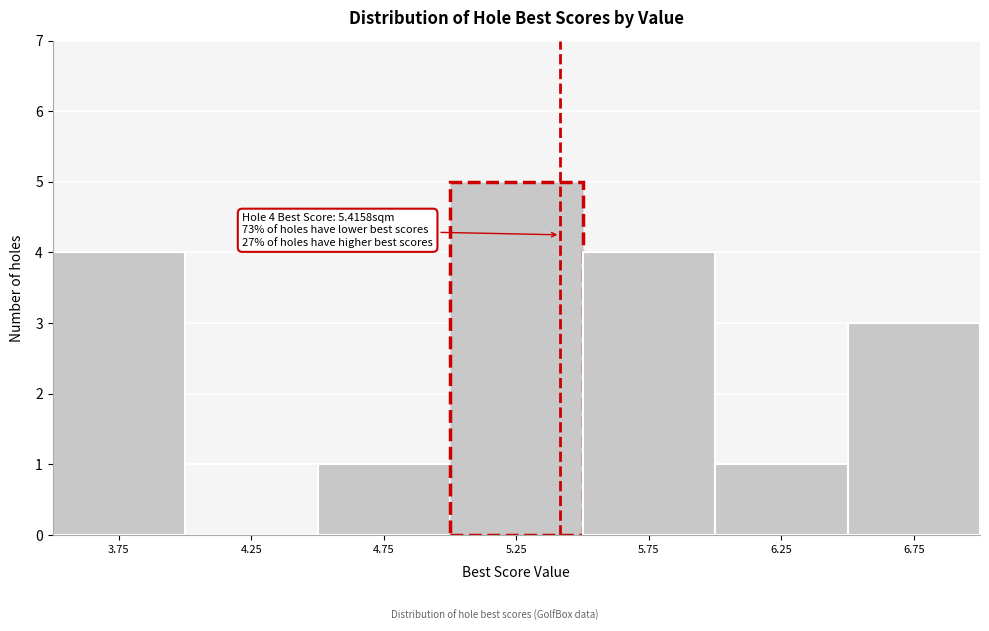

Over which range of the x-axis is the bar tallest?

5.0 to 5.5